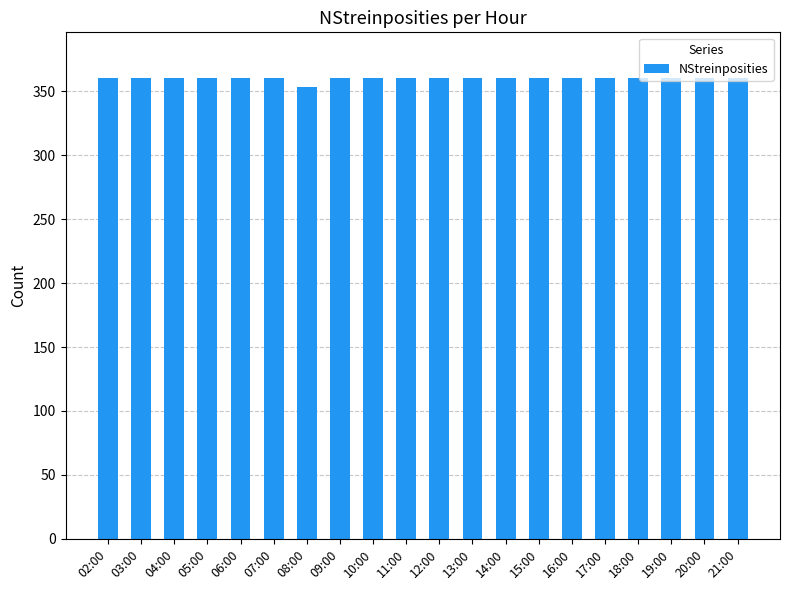

What position from the left is 13:00?

12